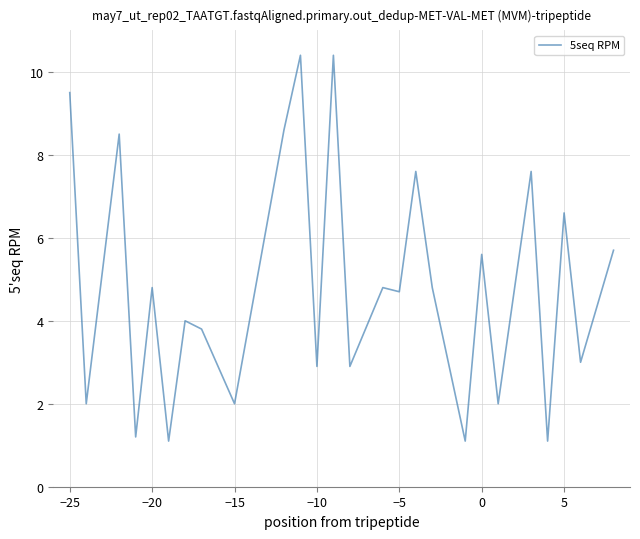

What is the difference between the maximum and minimum values?

9.3